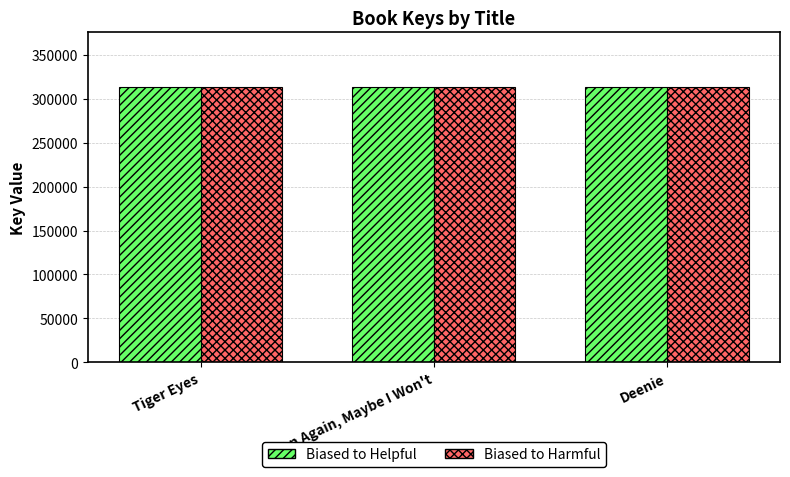

What is the total value across all series at Deenie?

625462